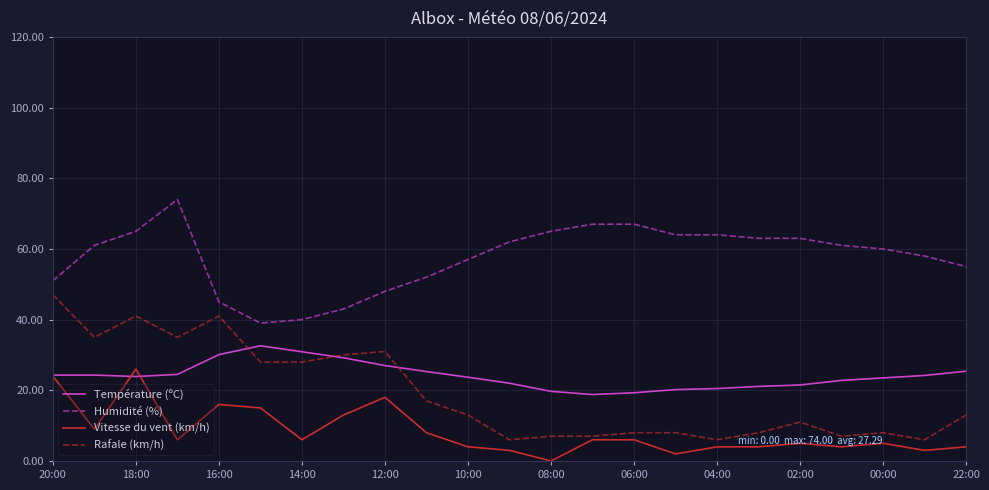

True or false: Humidité (%) and Rafale (km/h) intersect in this chart.

False